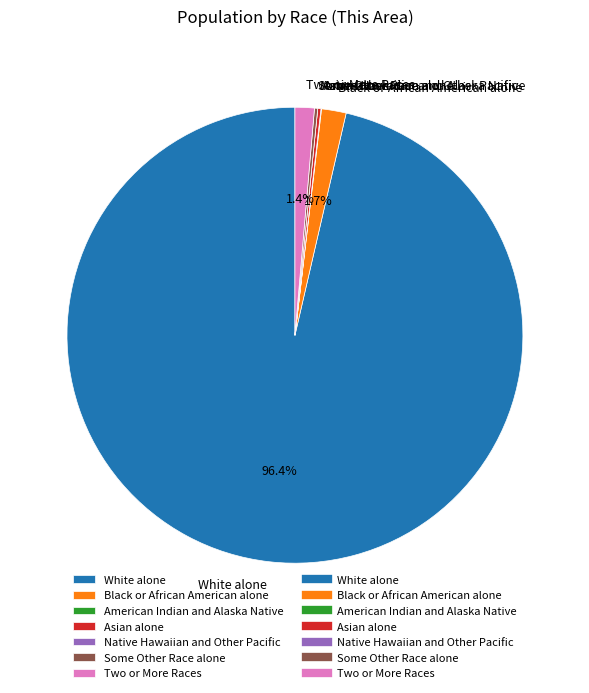

Which slice is the largest?

White alone